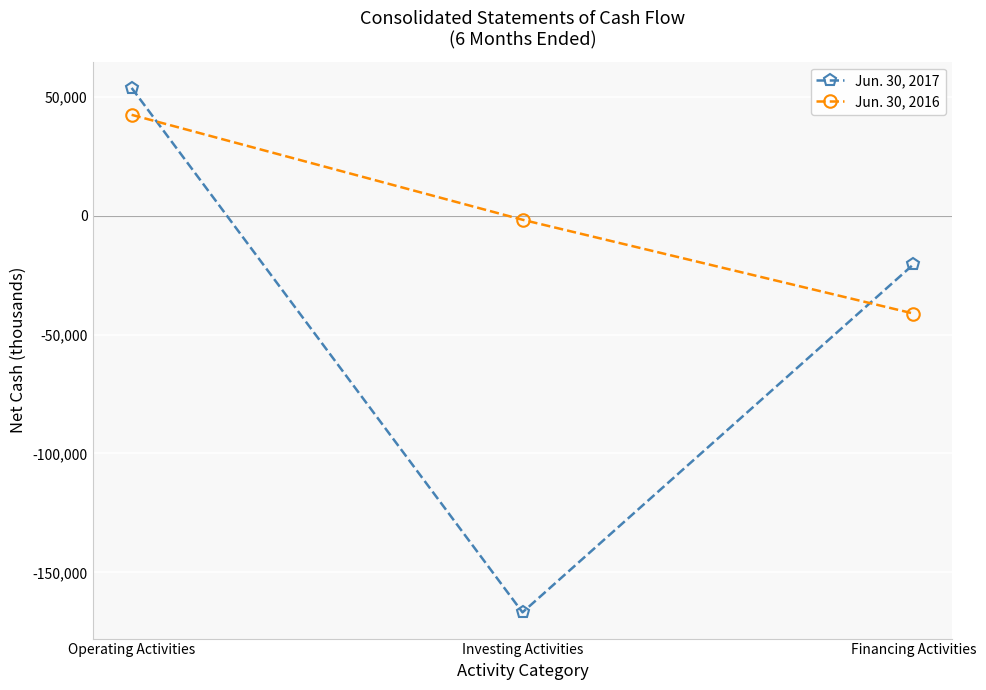

How many lines are shown in the chart?

2